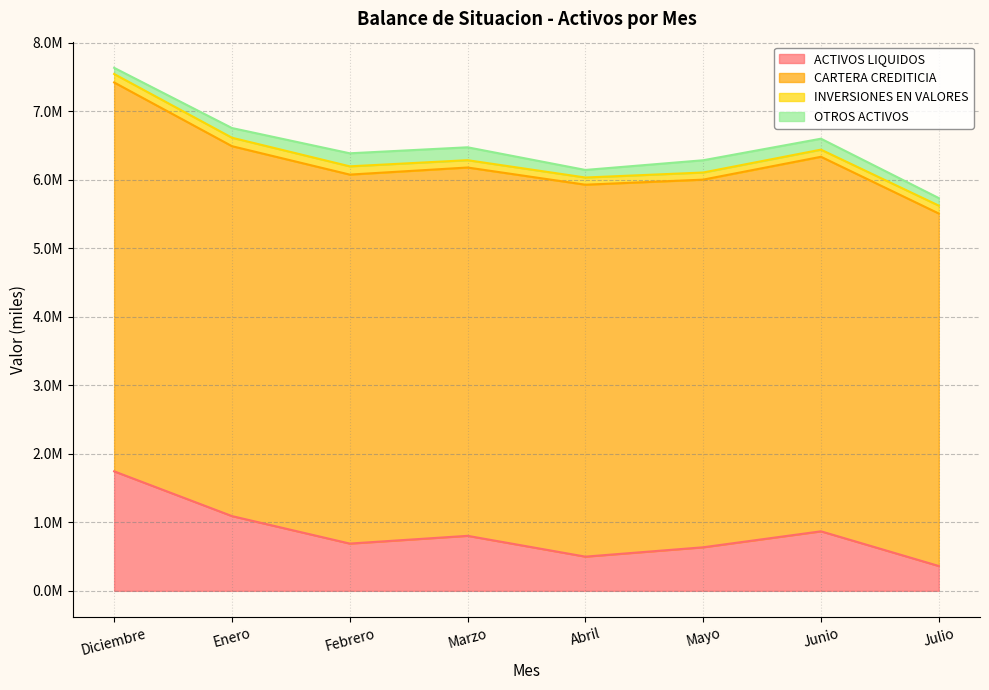

Count the number of categories in the chart.

8